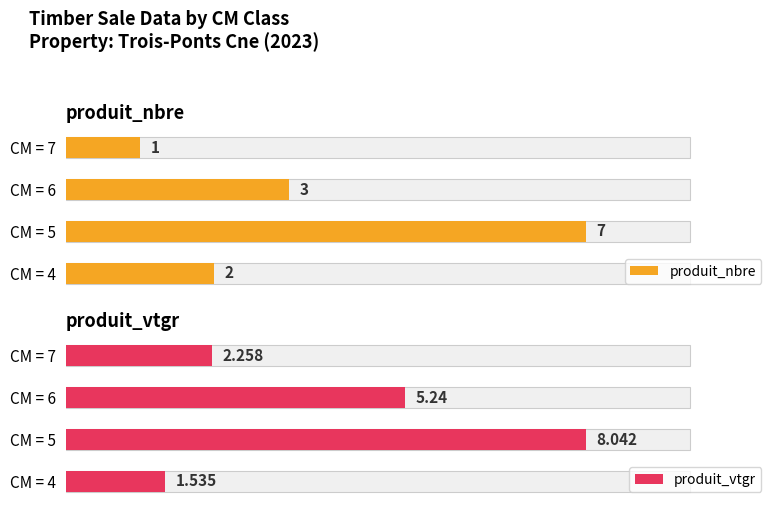

True or false: produit_vtgr has a value of 1.5 at CM = 4.

True